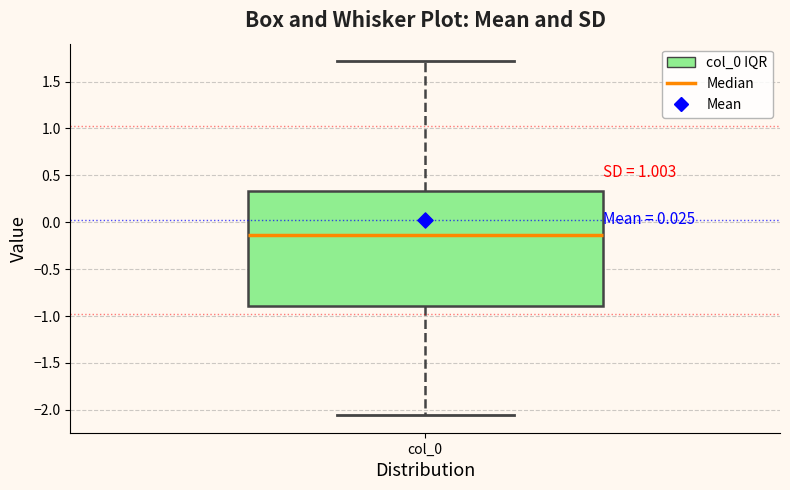

Read this box plot against the y-axis: the position of the median line, the range covered by the box, and the ends of both whiskers. The values are not printed on the chart, so give them approximately, as read against the axis.

median -0.15, box -0.90 to 0.35, whiskers -2.05 to 1.70